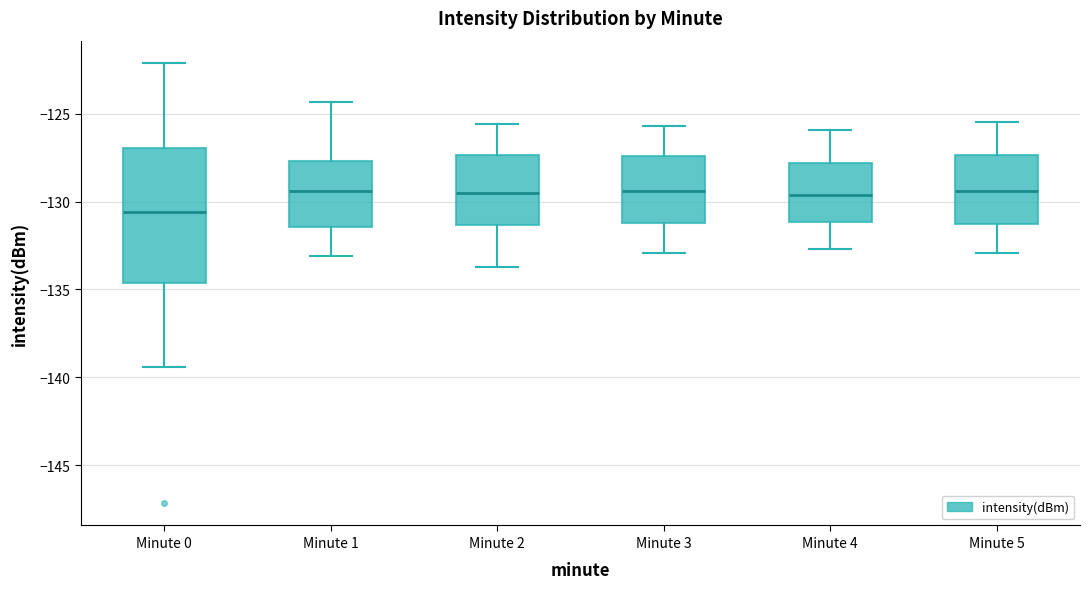

Reading left to right, transcribe this box plot: for each box, give where its median line is, the range the box spans, and where its two whiskers end, as read against the y-axis. The values are not printed on the chart, so give them approximately, as read against the axis.

Minute 0: median -130.5, box -134.5 to -127.0, whiskers -139.5 to -122.0
Minute 1: median -129.5, box -131.5 to -127.5, whiskers -133.0 to -124.5
Minute 2: median -129.5, box -131.5 to -127.5, whiskers -133.5 to -125.5
Minute 3: median -129.5, box -131.0 to -127.5, whiskers -133.0 to -125.5
Minute 4: median -129.5, box -131.0 to -128.0, whiskers -132.5 to -126.0
Minute 5: median -129.5, box -131.5 to -127.5, whiskers -133.0 to -125.5